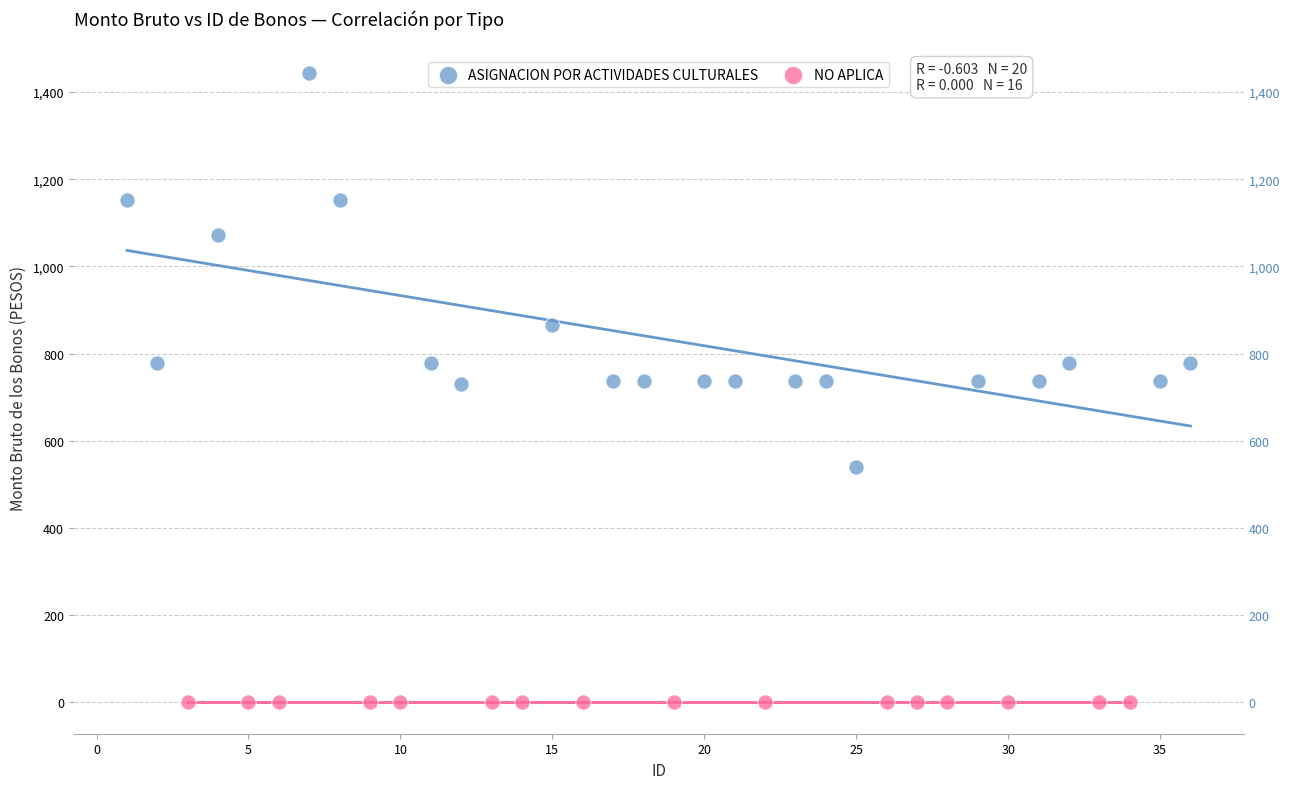

Which series reaches the minimum Y coordinate?

NO APLICA